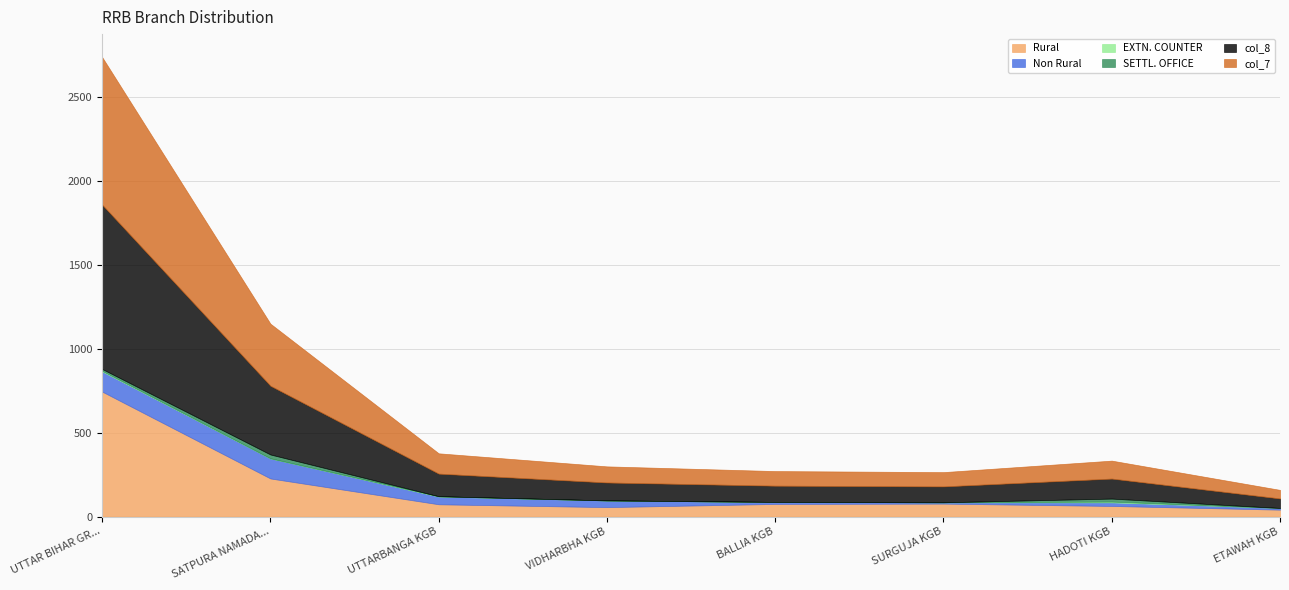

Does the chart have visible grid lines?

Yes